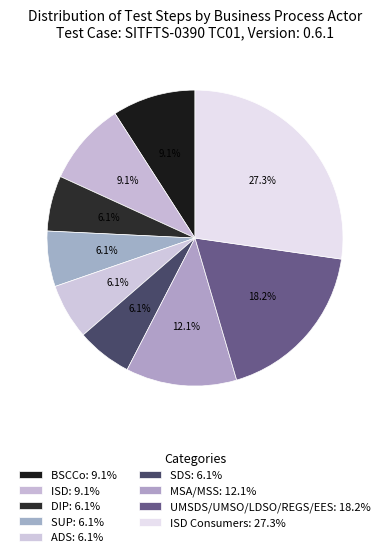

Rank the categories by value from lowest to highest.

DIP (Notification), SUP, ADS, SDS, MSA, BSCCo, ISD, MSS/UMSDS/UMSO/LDSO/REGS/EES, ISD Consumers Access